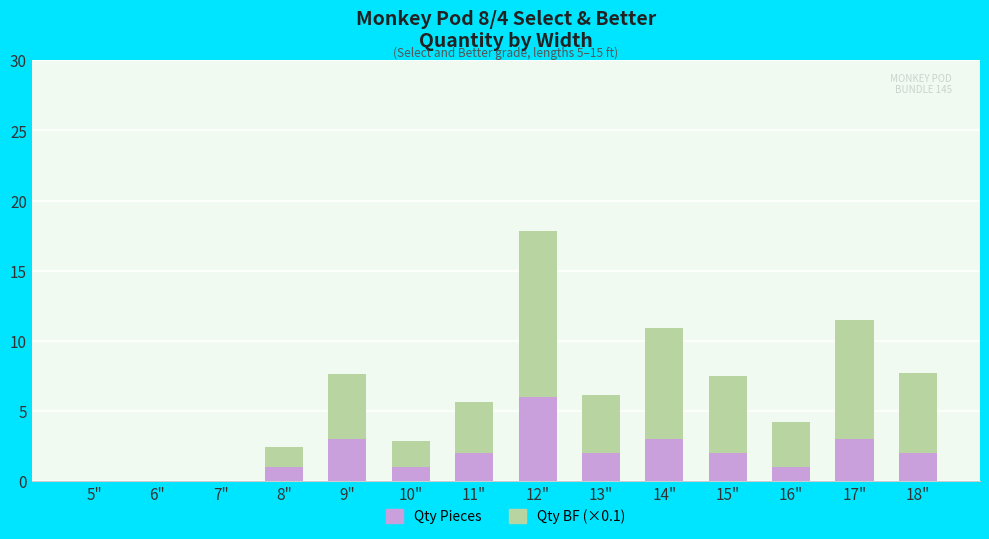

True or false: Qty Pieces has a value of 1.0 at 8".

True